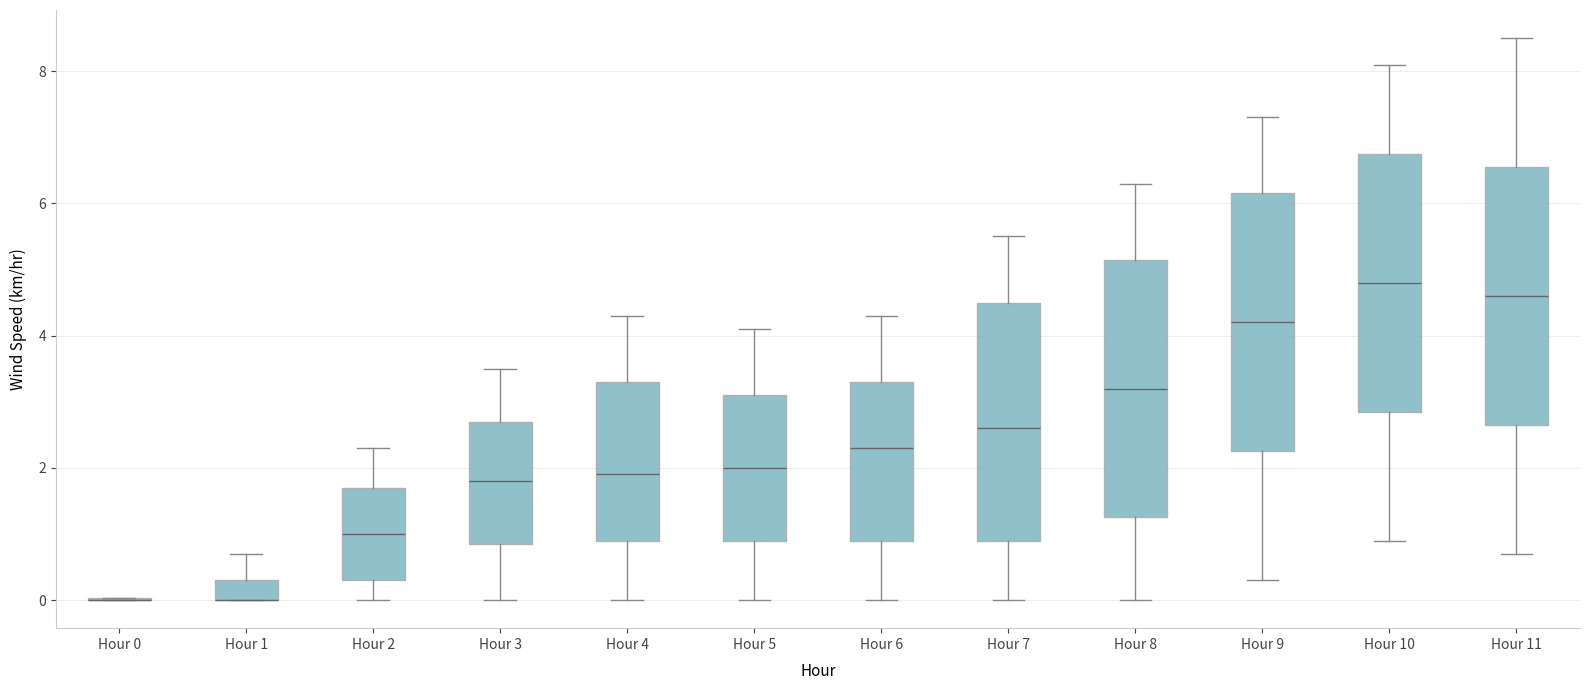

Where is the lower edge of the box for Hour 3 on the y-axis? The values are not printed on the chart, so give them approximately, as read against the axis.

0.8